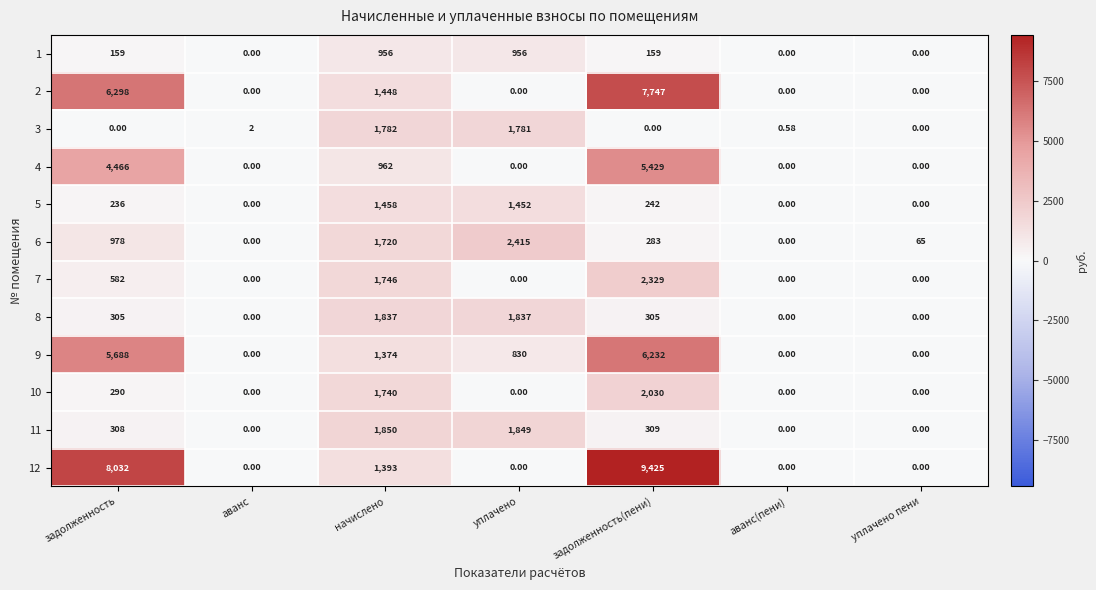

How many categories are shown in the chart?

7